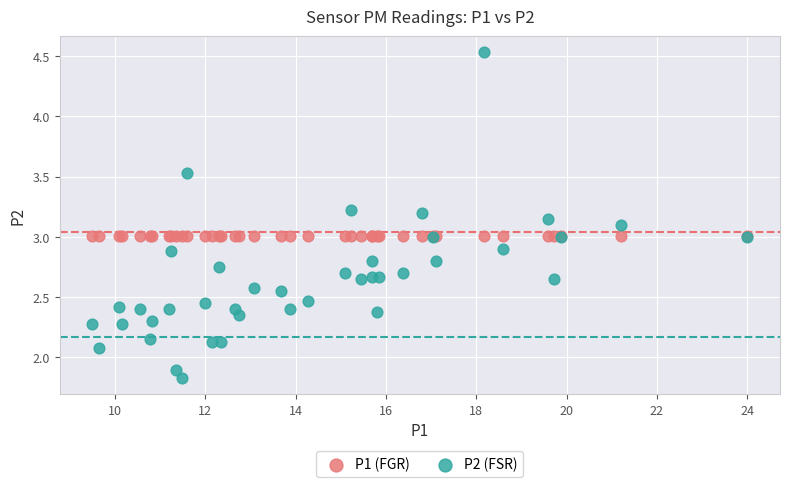

Which series reaches the minimum Y coordinate?

P2 (FSR)